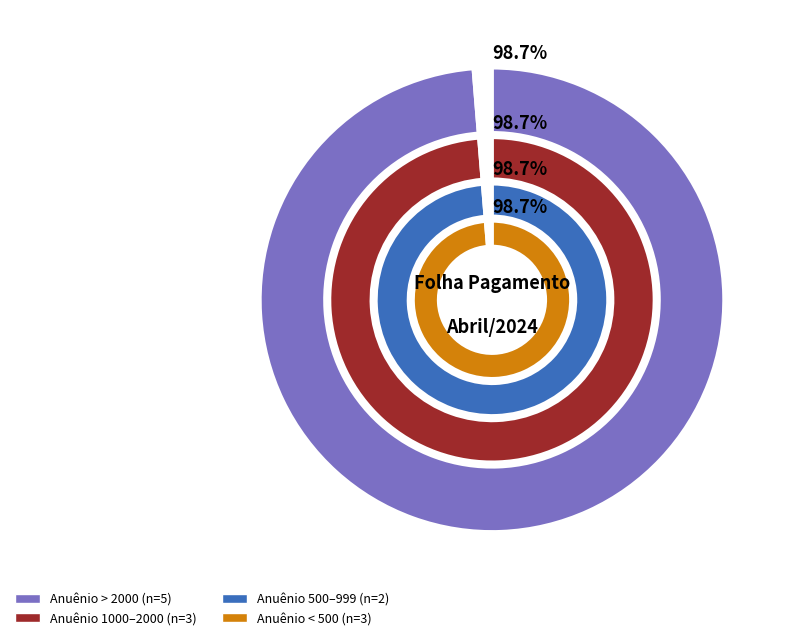

Does Mariolene Ribeiro Lima account for over 50% of the chart?

No